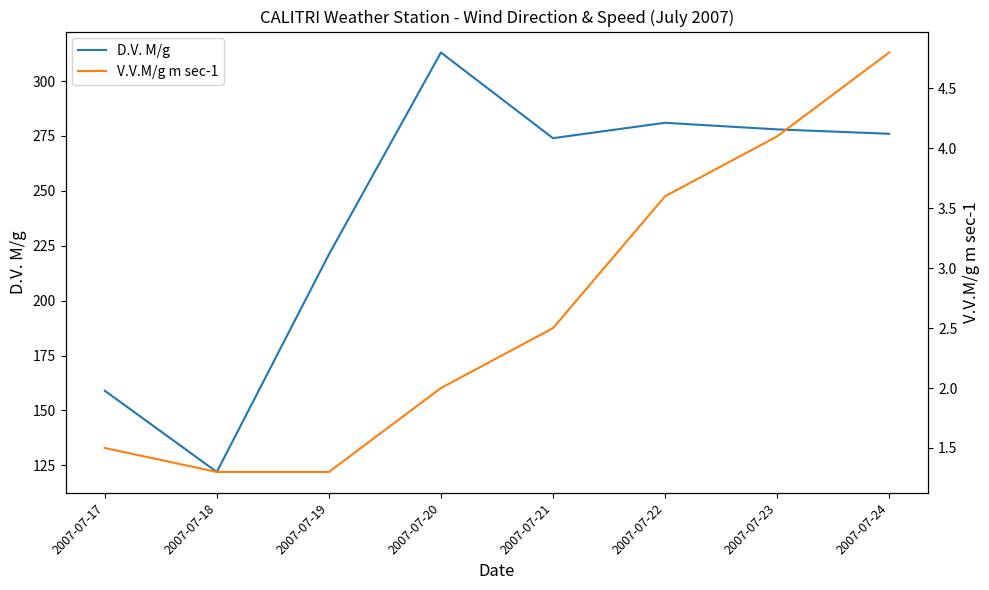

What is the value of the D.V. M/g point at the 3rd from the left?

221.0